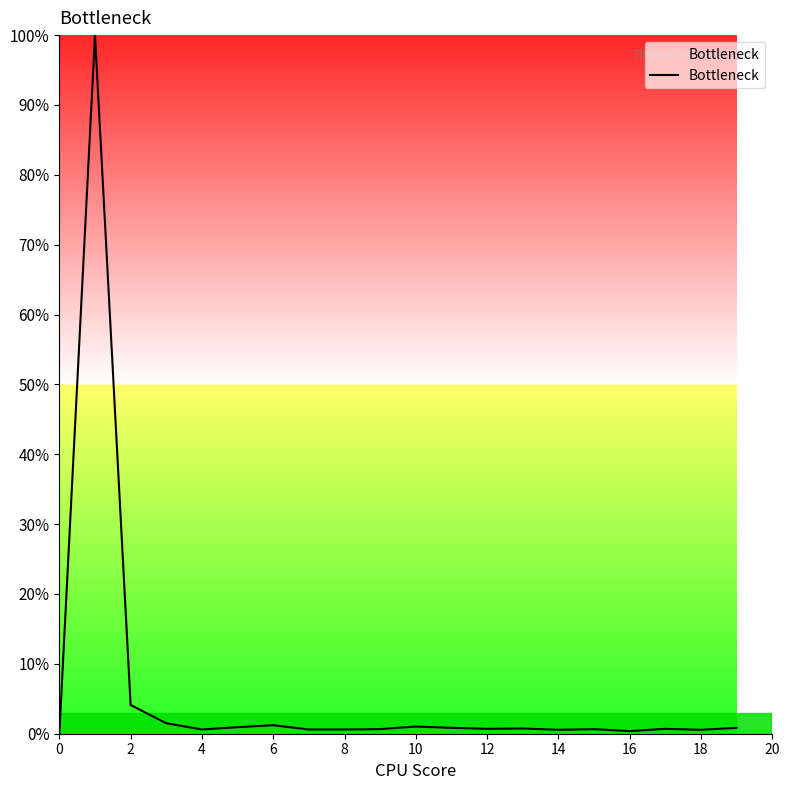

What is the difference between the maximum and minimum values?

100.0